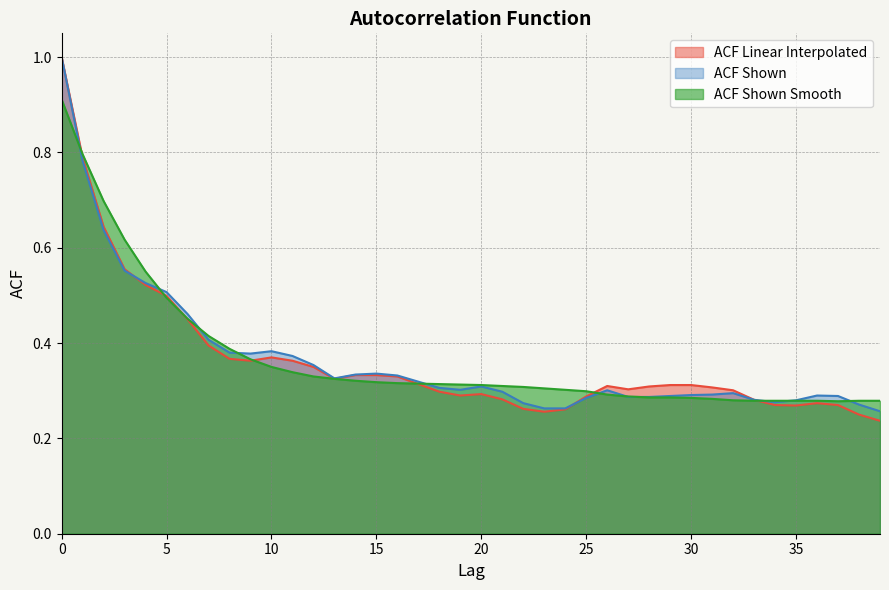

At 16, list the series in order from largest to smallest.

acf_shown, acf_li, acf_shown_smooth